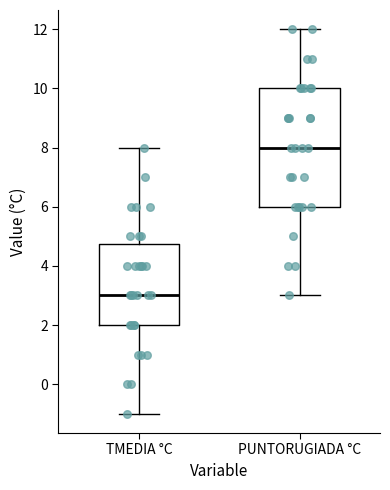

Which box has the lowest median line?

TMEDIA °C